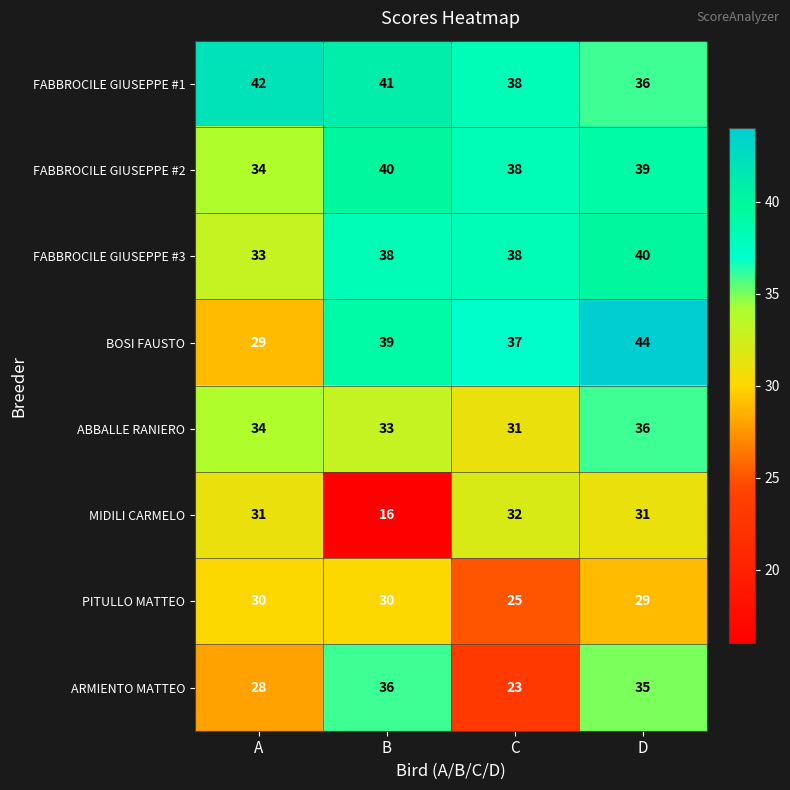

The value of PITULLO MATTEO at D is 42. True or false?

False